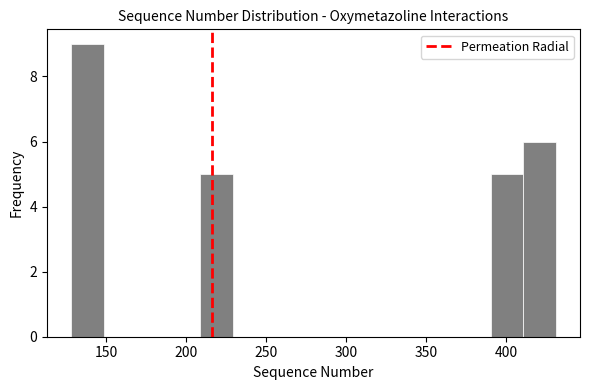

Which range on the x-axis has the tallest bar?

130 to 150